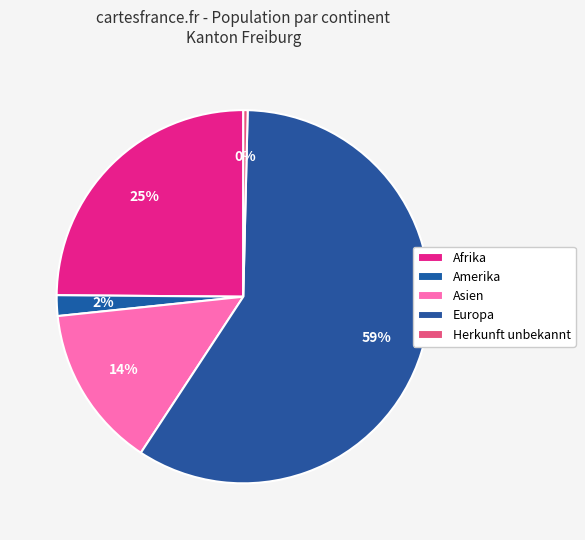

What is the change in value from Afrika to Herkunft unbekannt?

-714